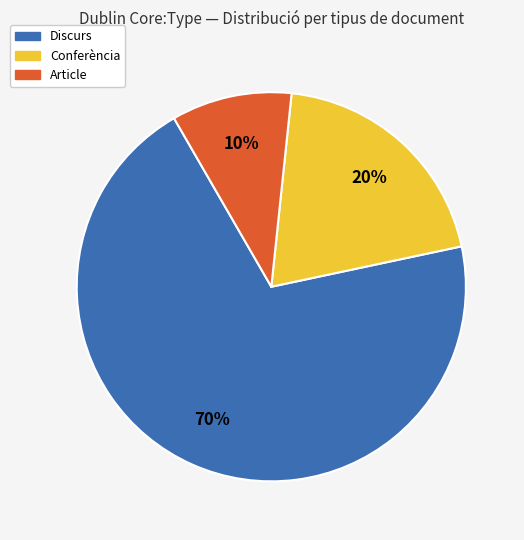

To the nearest percent, what is the average slice percentage?

33%